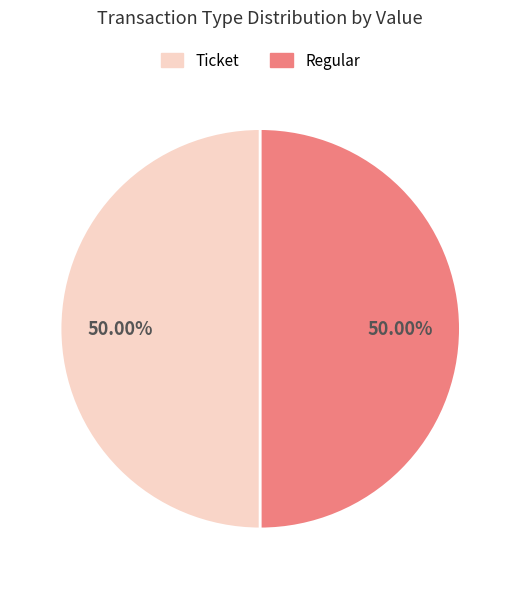

Do Ticket and Regular together represent more than half of the pie?

Yes